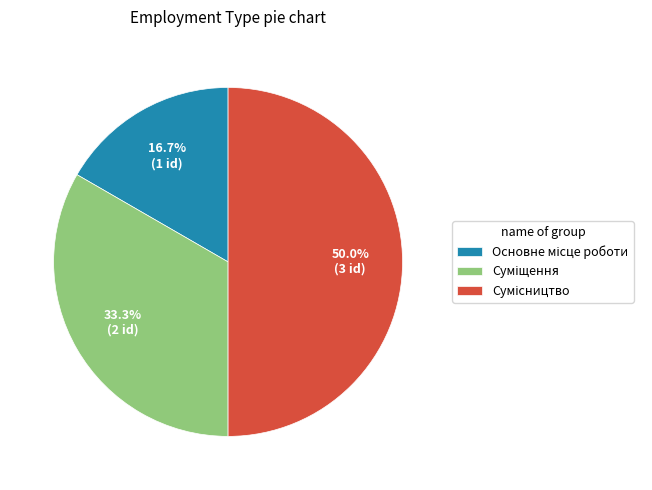

How many slices are in this pie chart?

3